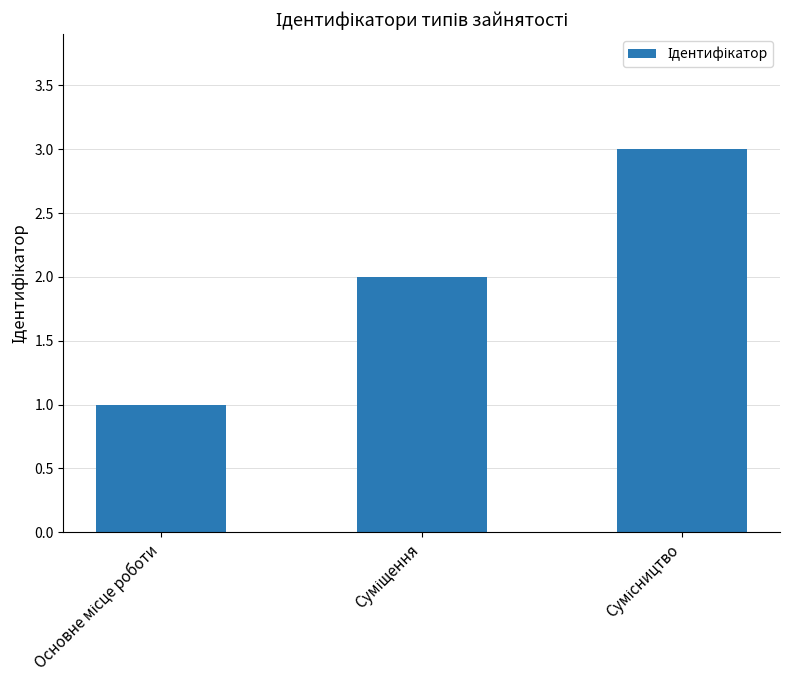

What is the sum of all values?

6